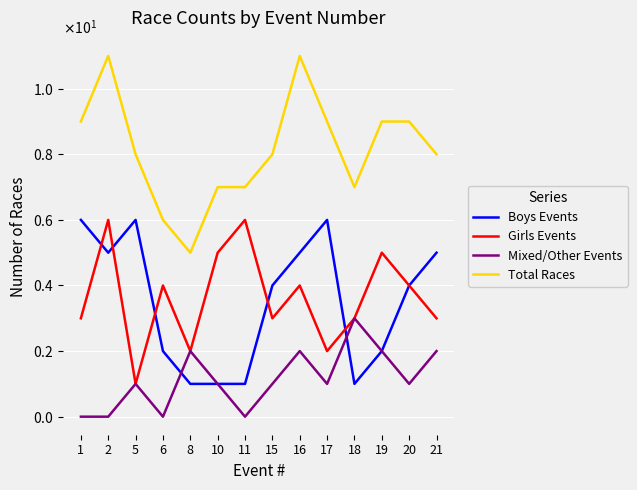

Which has a higher value, 18 or 21?

21